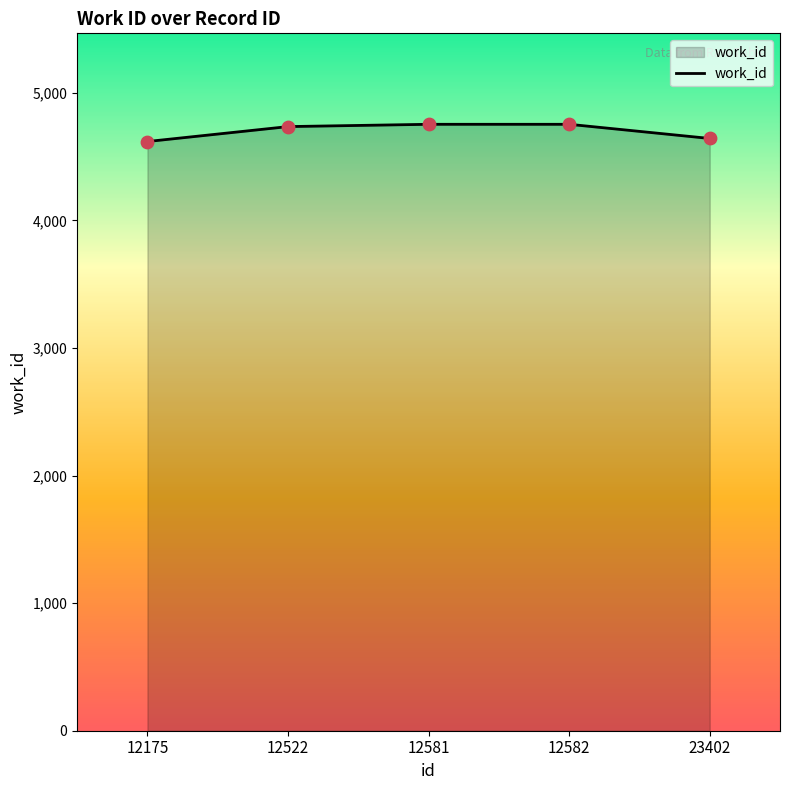

Between 12581 and 23402, which is larger?

12581